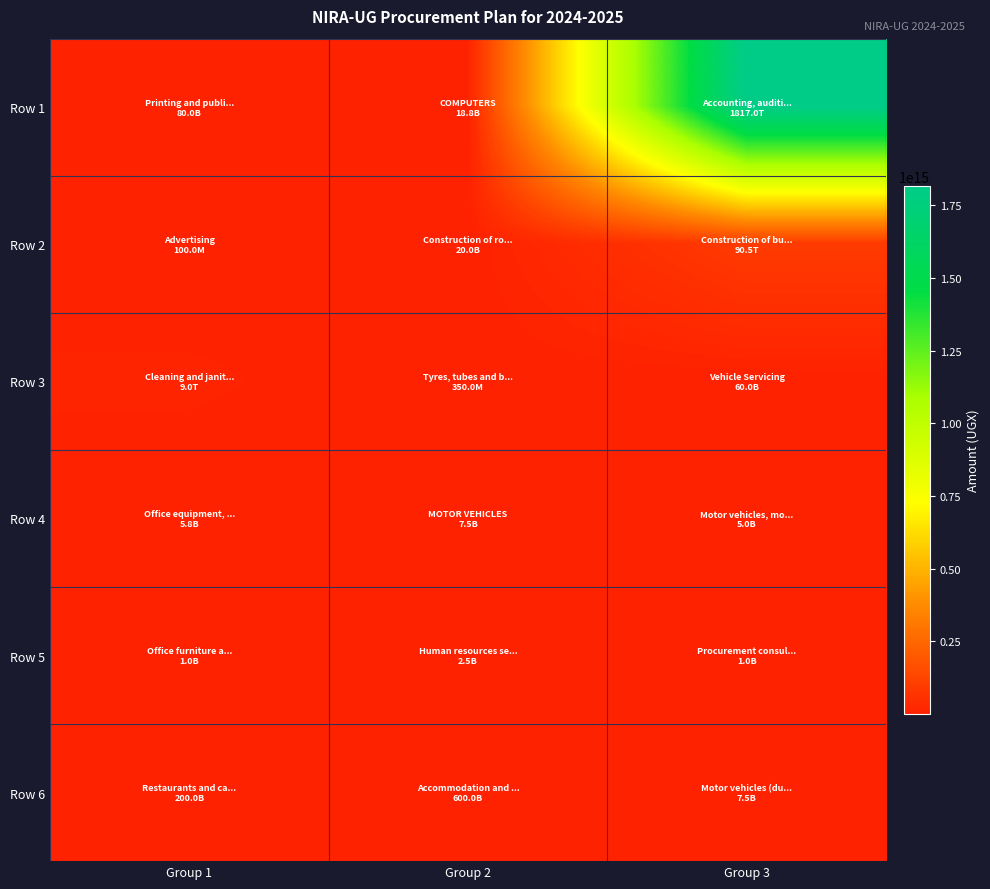

What is the total value across all series at Group 1?

9287050000000